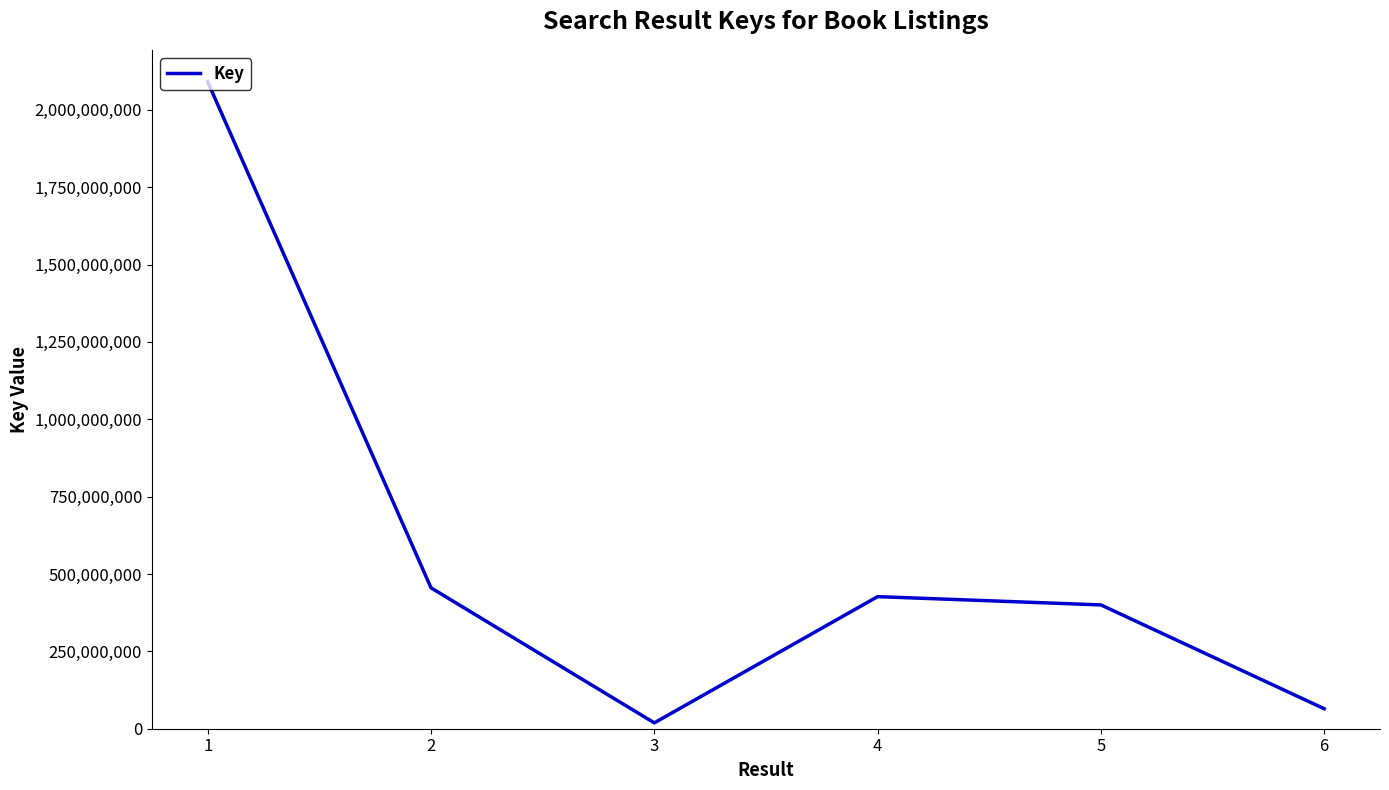

Which label corresponds to the smallest value in the chart?

3